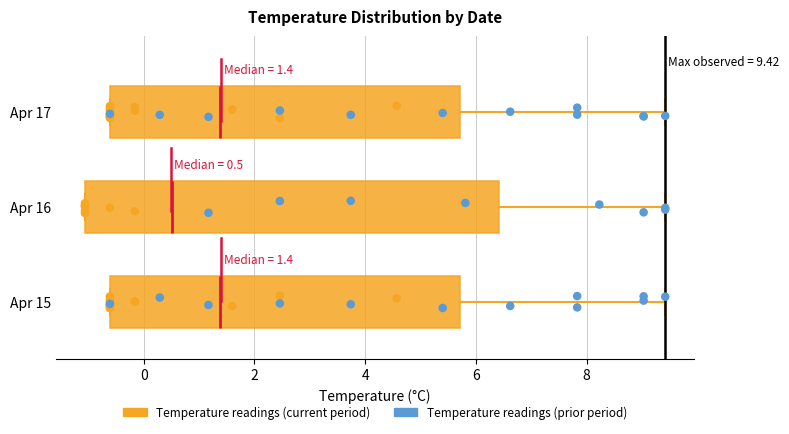

Which box is the widest, from its left edge to its right edge?

Apr 16